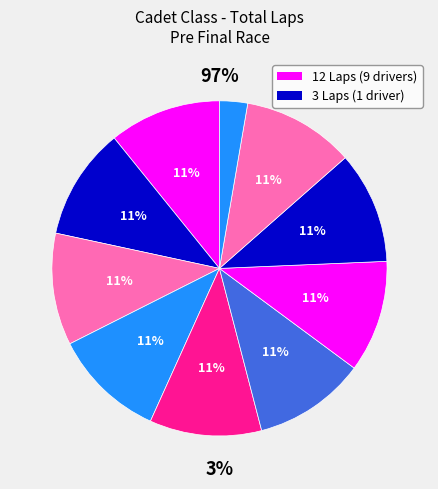

Combined, what portion of the pie is Tse Wang Chuang Darren and Tangqian Guanyue?

21.6%